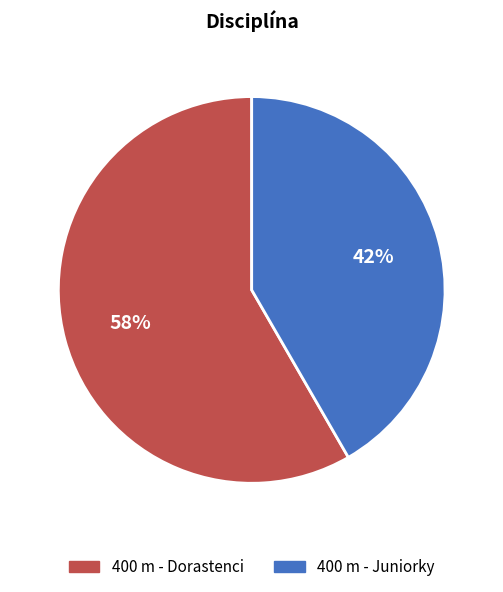

To the nearest percent, what portion does 400 m - Dorastenci represent?

58%